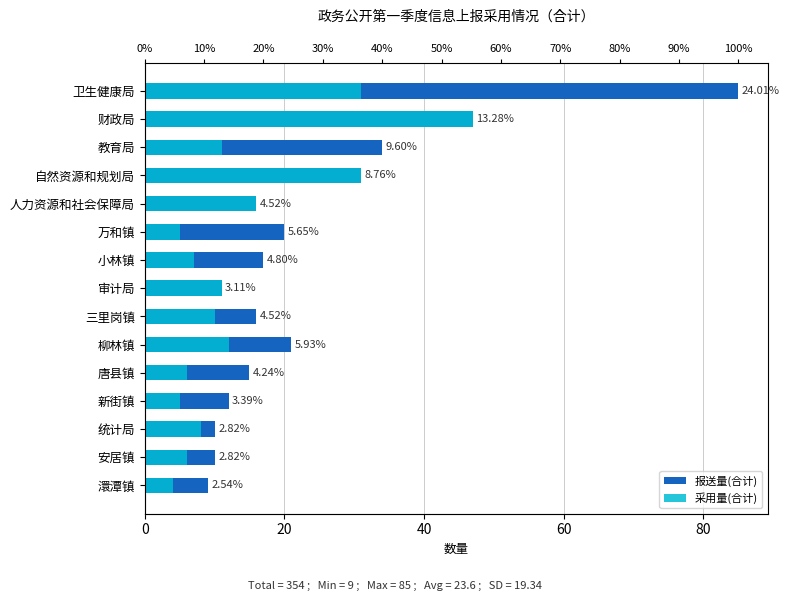

Is it true that 报送量(合计) equals 13 at 万和镇?

False